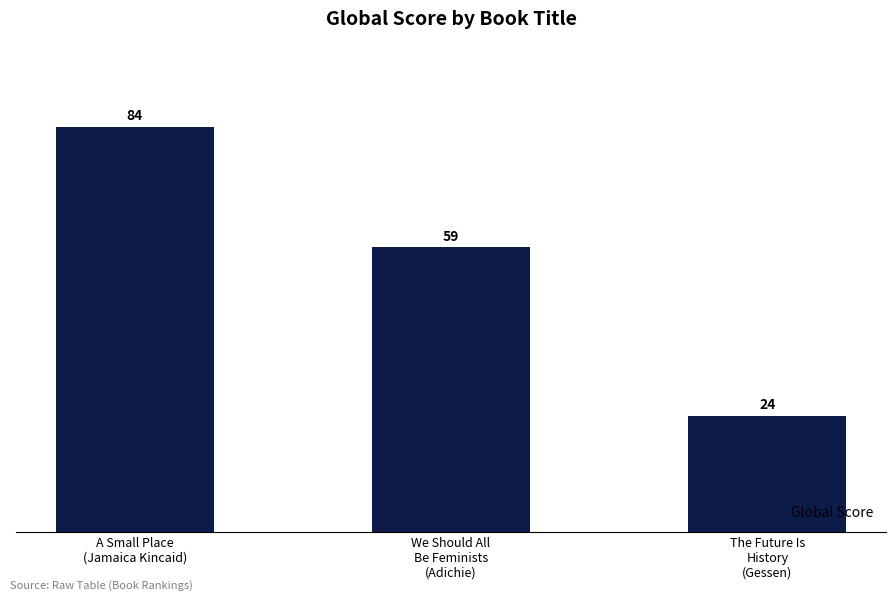

Count the values in the range 24 to 84.

3